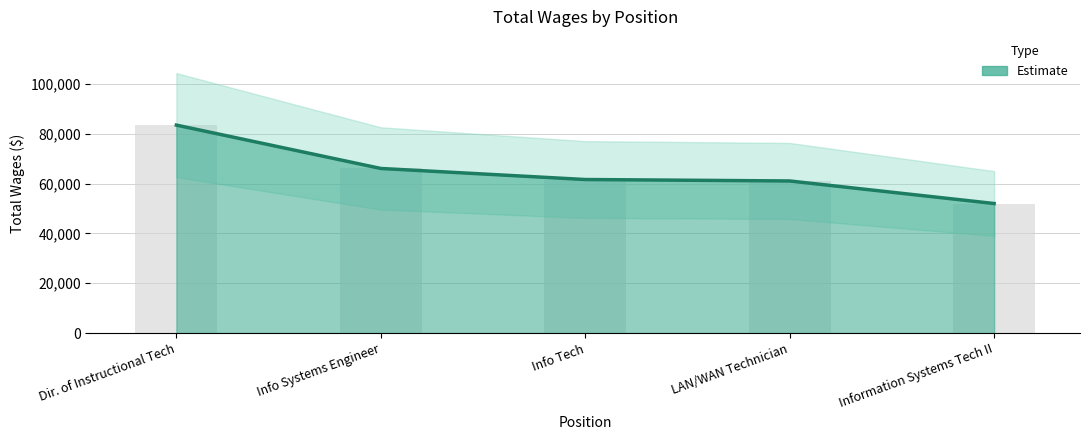

What is the change in value from LAN/WAN Technician to Information Systems Tech II?

-9052